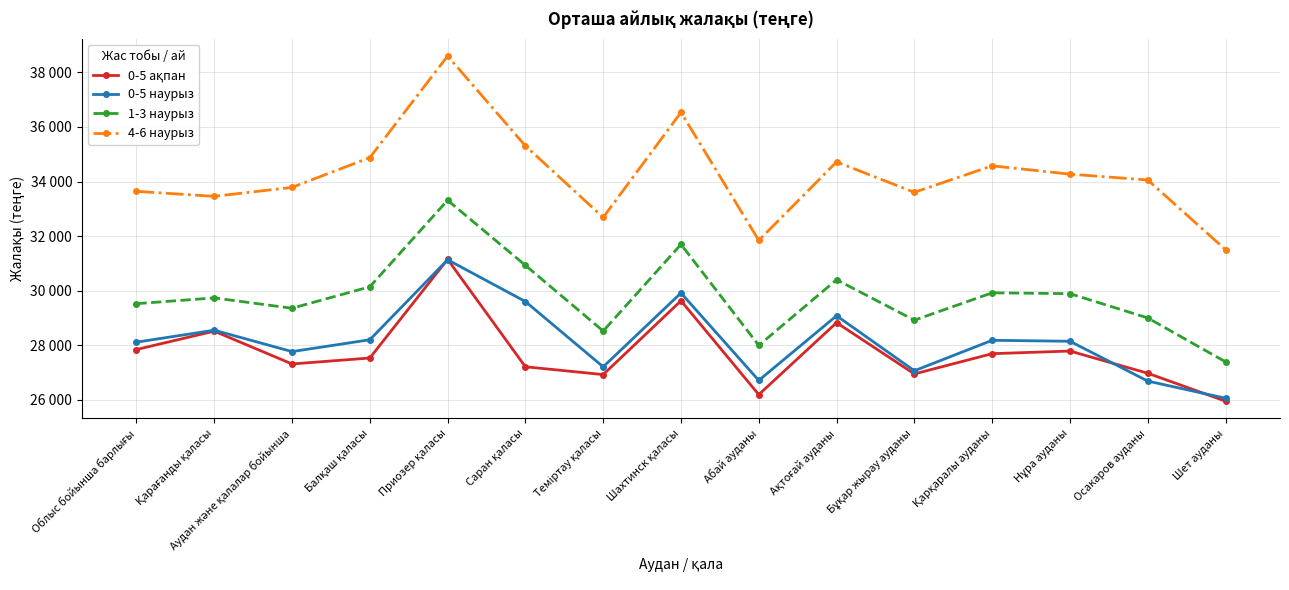

How many data points in 4-6 наурыз are less than 34058?

7